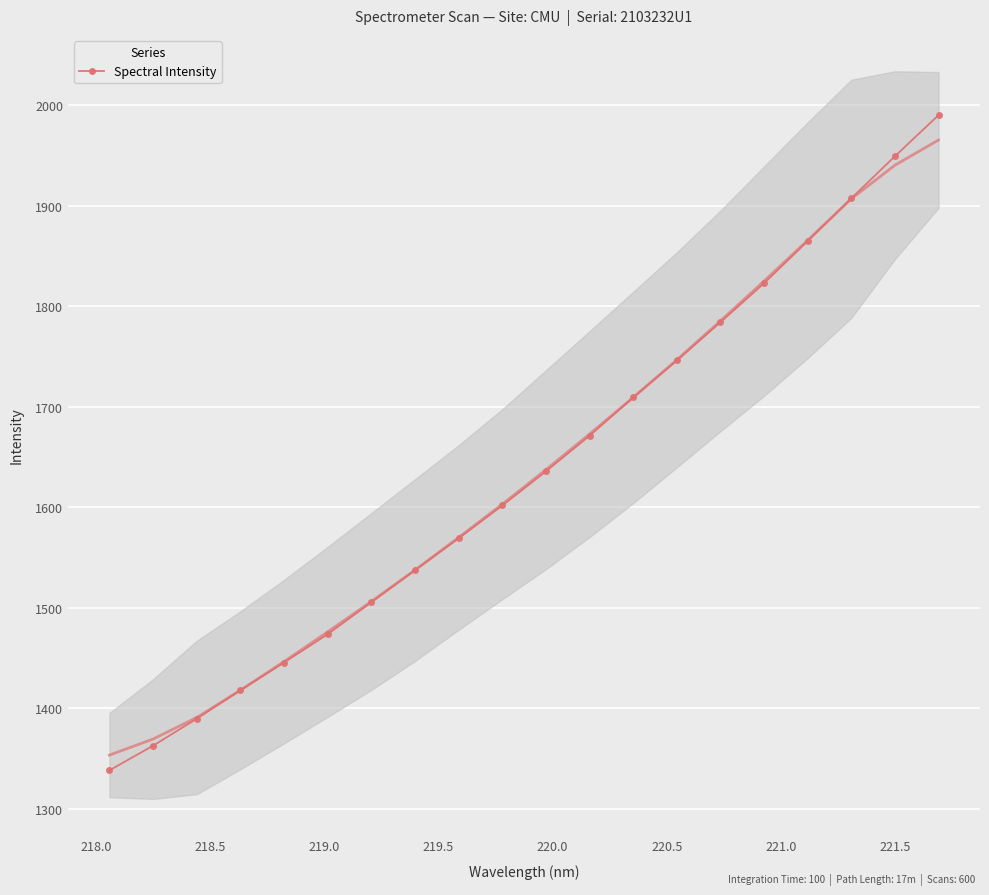

What is the average value?

1636.0